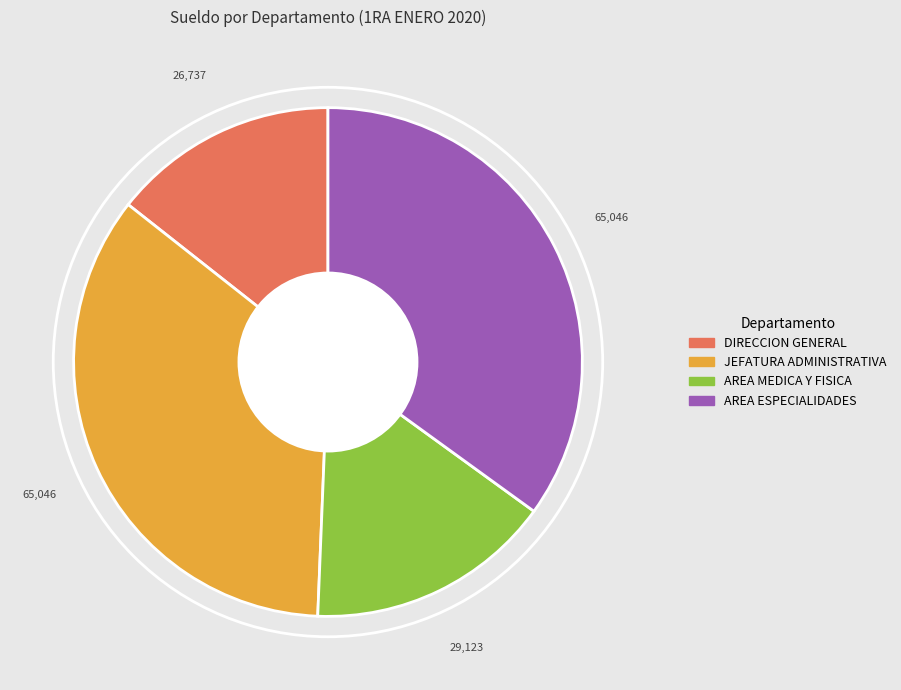

Is the sum of JEFATURA ADMINISTRATIVA and AREA ESPECIALIDADES greater than half?

Yes